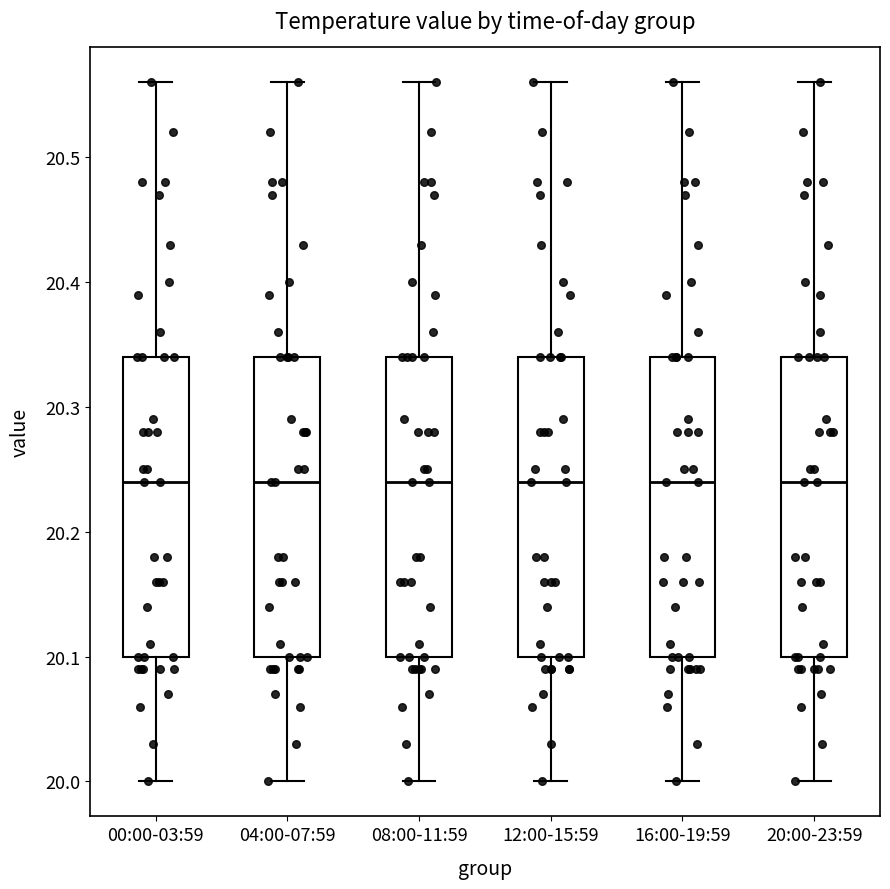

Reading left to right, transcribe this box plot: for each box, give where its median line is, the range the box spans, and where its two whiskers end, as read against the y-axis. The values are not printed on the chart, so give them approximately, as read against the axis.

00:00-03:59: median 20.24, box 20.10 to 20.34, whiskers 20.00 to 20.56
04:00-07:59: median 20.24, box 20.10 to 20.34, whiskers 20.00 to 20.56
08:00-11:59: median 20.24, box 20.10 to 20.34, whiskers 20.00 to 20.56
12:00-15:59: median 20.24, box 20.10 to 20.34, whiskers 20.00 to 20.56
16:00-19:59: median 20.24, box 20.10 to 20.34, whiskers 20.00 to 20.56
20:00-23:59: median 20.24, box 20.10 to 20.34, whiskers 20.00 to 20.56